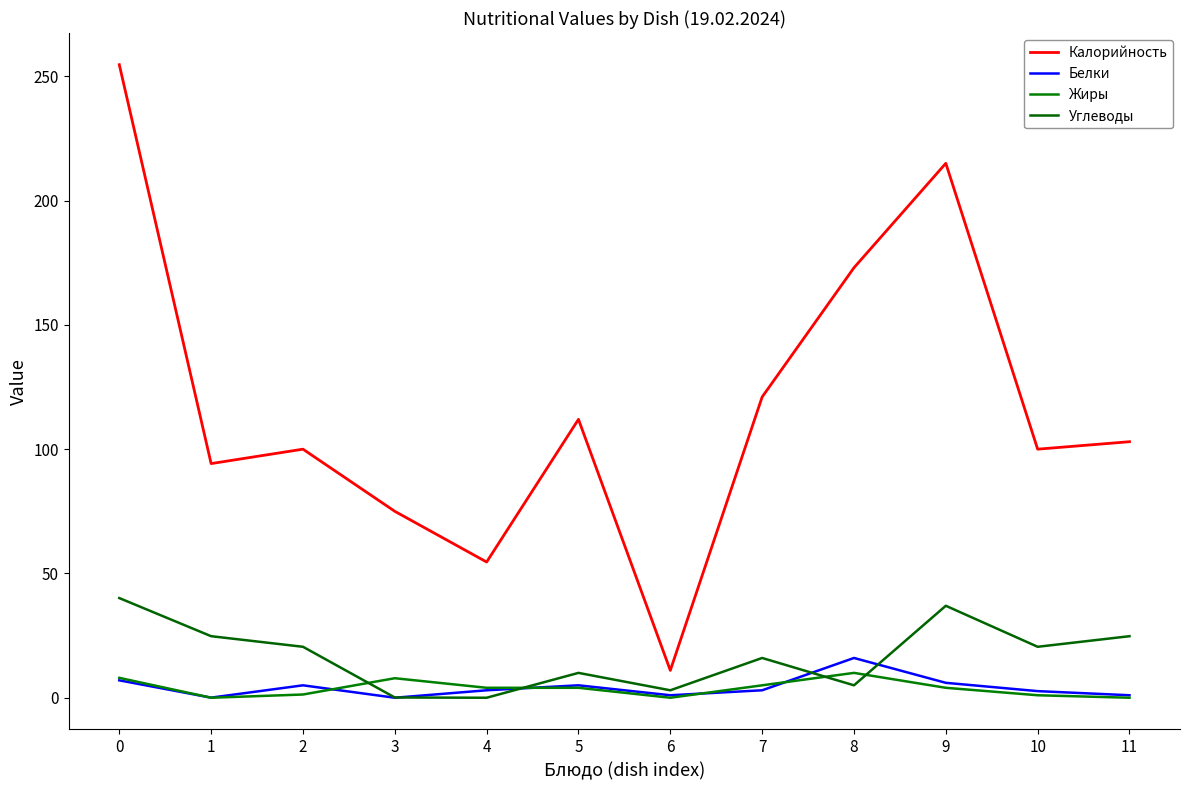

How many lines are shown in the chart?

4